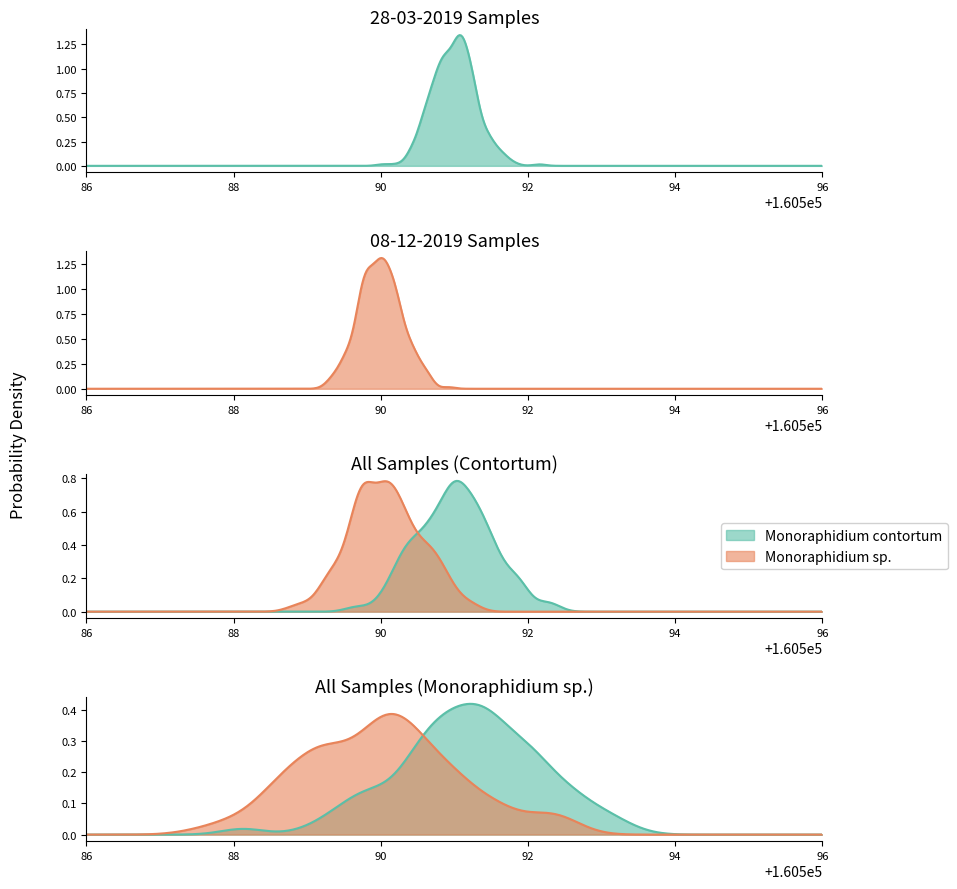

Which series changed the most between 28-03-2019 and 08-12-2019?

Monoraphidium contortum